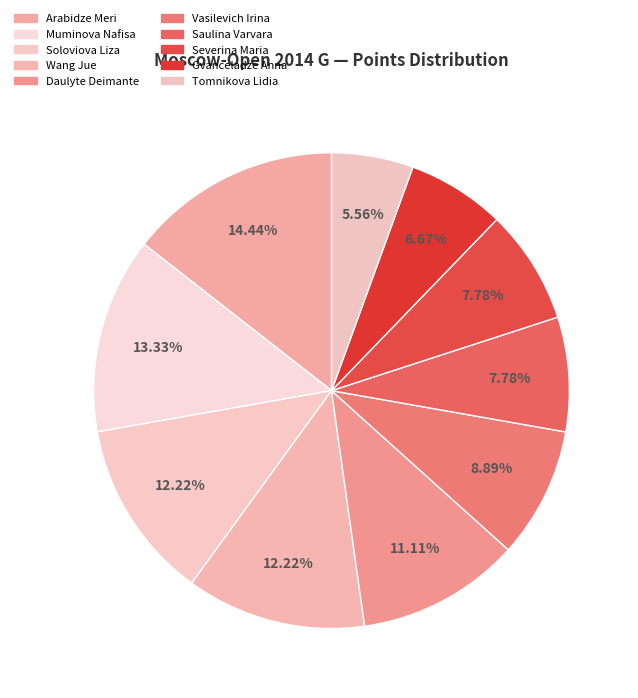

Which slice is the smallest?

Tomnikova Lidia